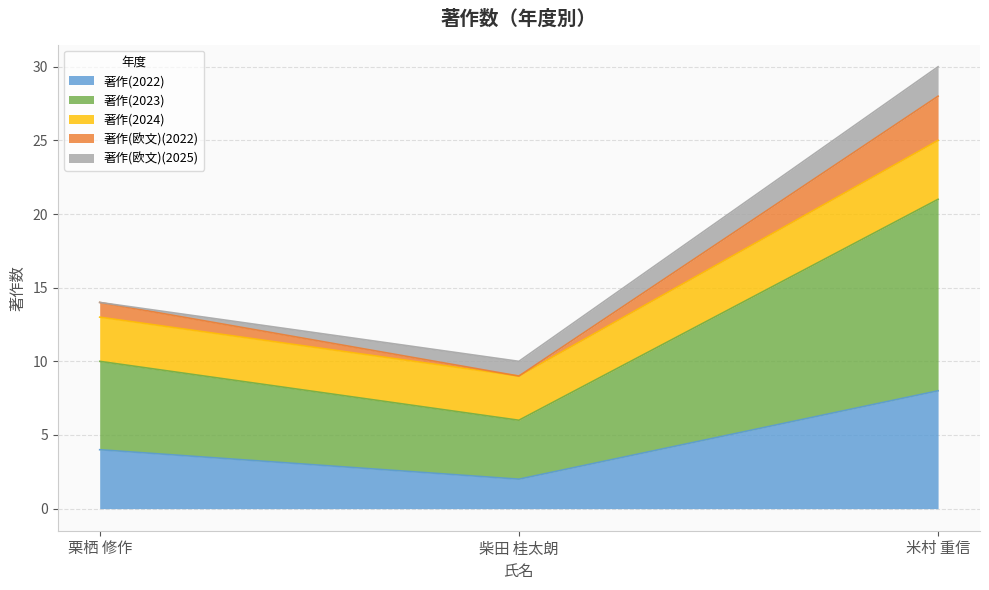

The 著作(2022) series shows 6 at 栗栖 修作. True or false?

False